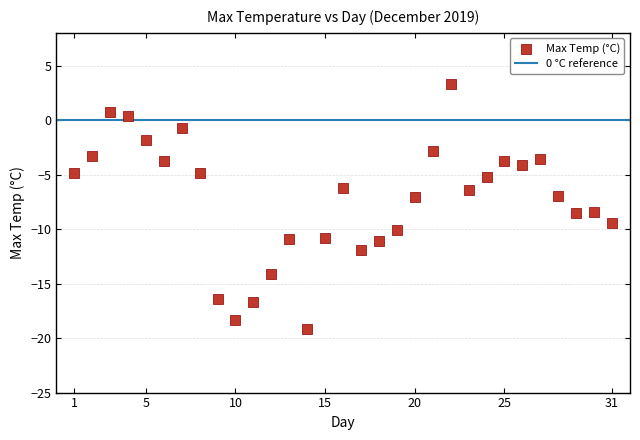

What is the range of X values (max minus min)?

30.0